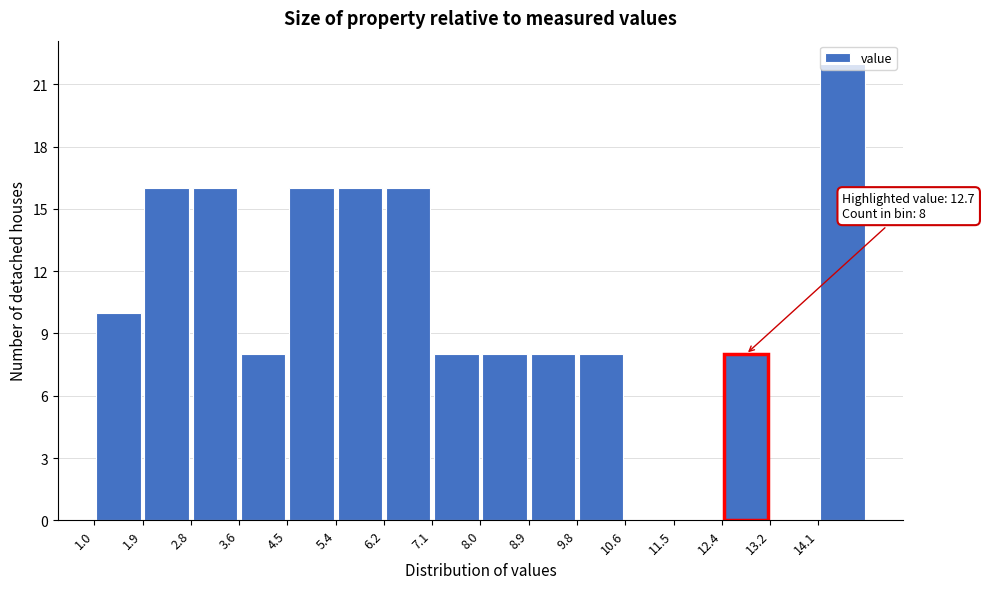

Over which range of the x-axis is the bar tallest?

14.1 to 15.0